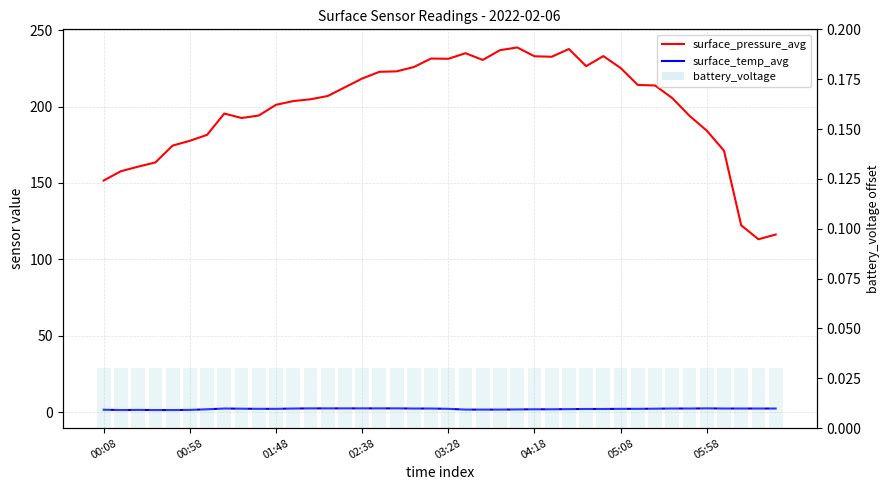

The value of surface_temp_avg at 21 is 1.8. True or false?

True